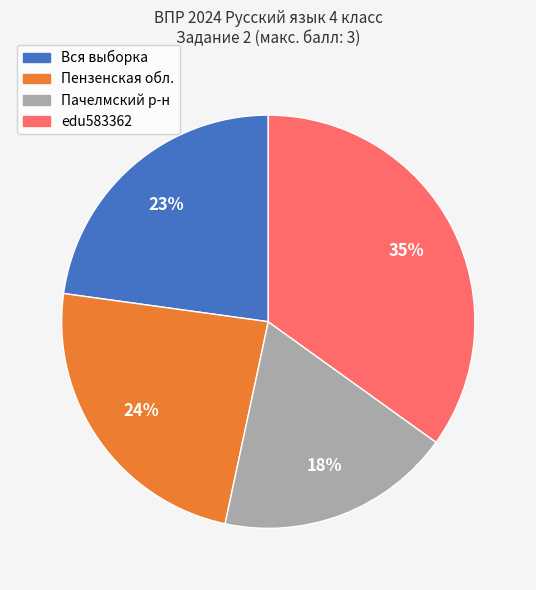

Is there any slice that represents more than half of the pie?

No